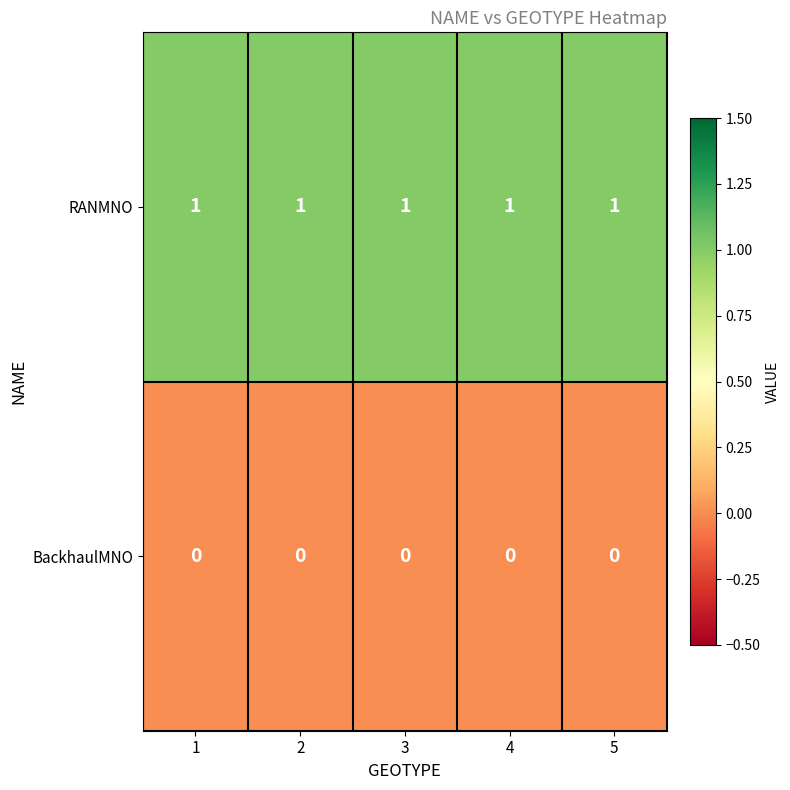

At 3, list the series in order from largest to smallest.

RANMNO, BackhaulMNO